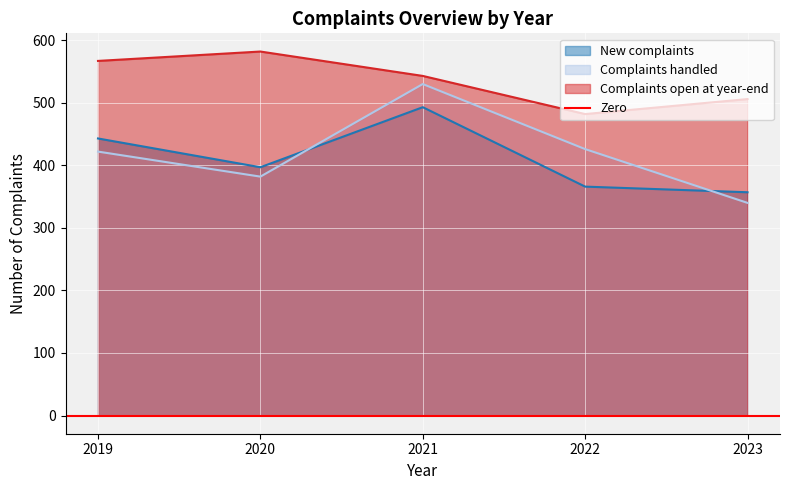

How many lines are shown in the chart?

3